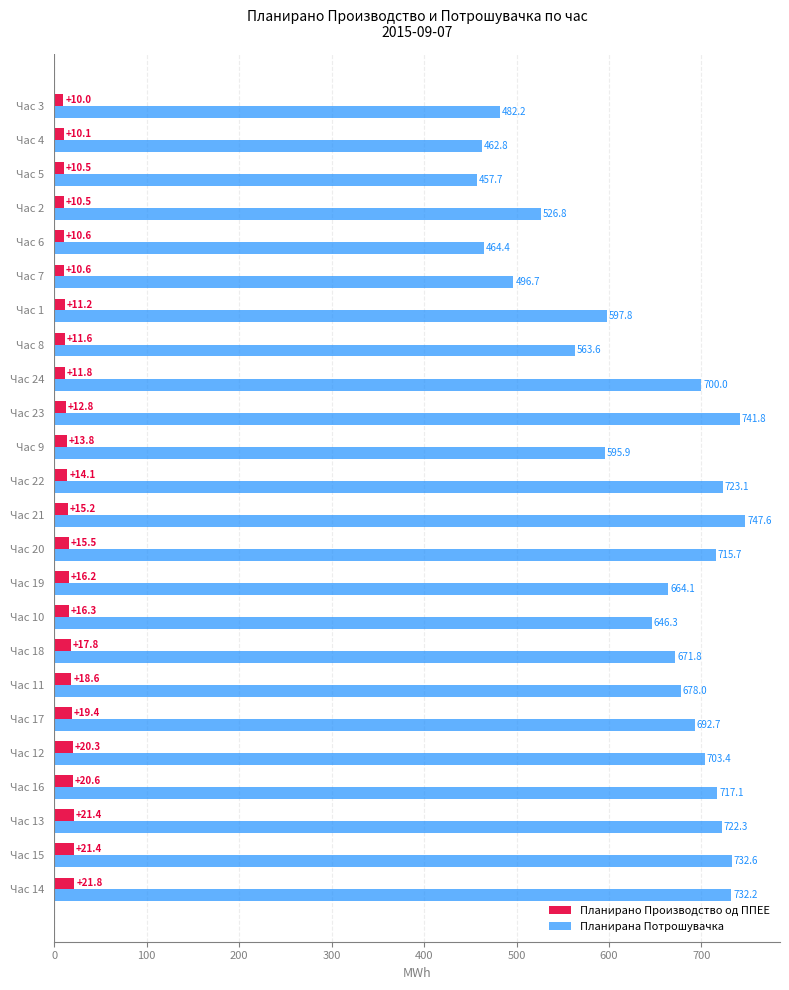

What is the approximate value of Планирано Производство од ППЕЕ at Час 7?

10.6